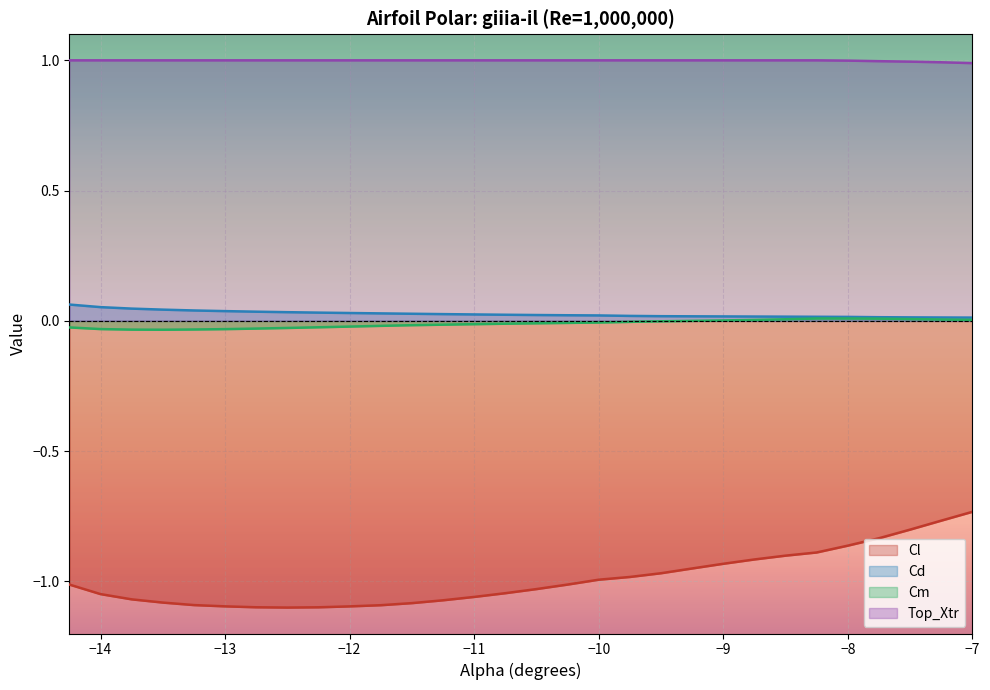

The value of Cm at -13.25 is -0.0. True or false?

False